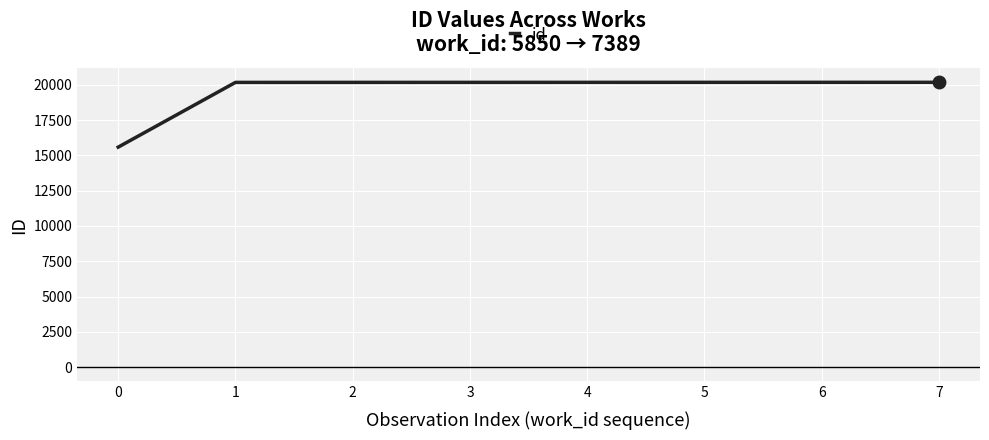

Which has a higher value, 7 or 0?

7